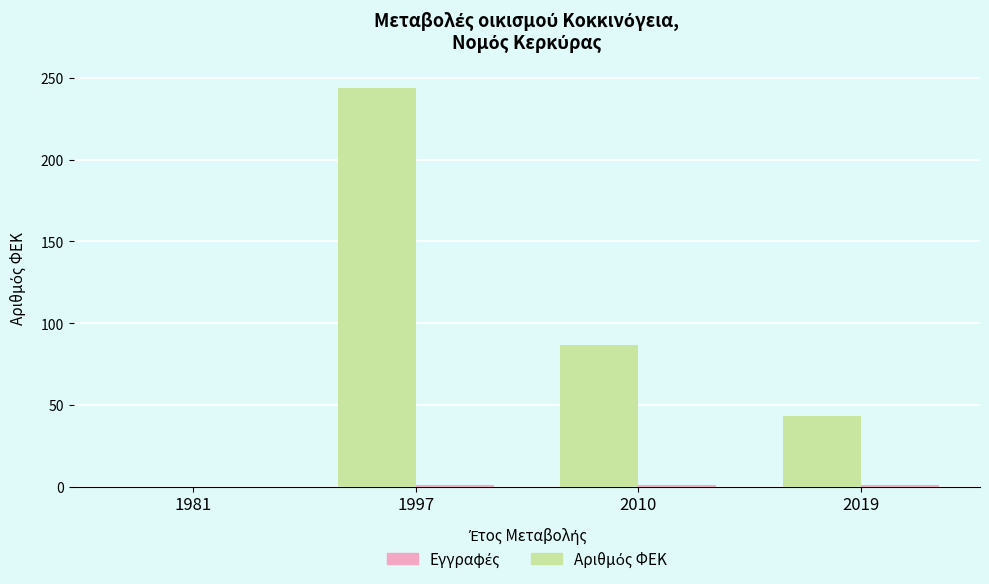

At which category is the sum across all series the highest?

1997